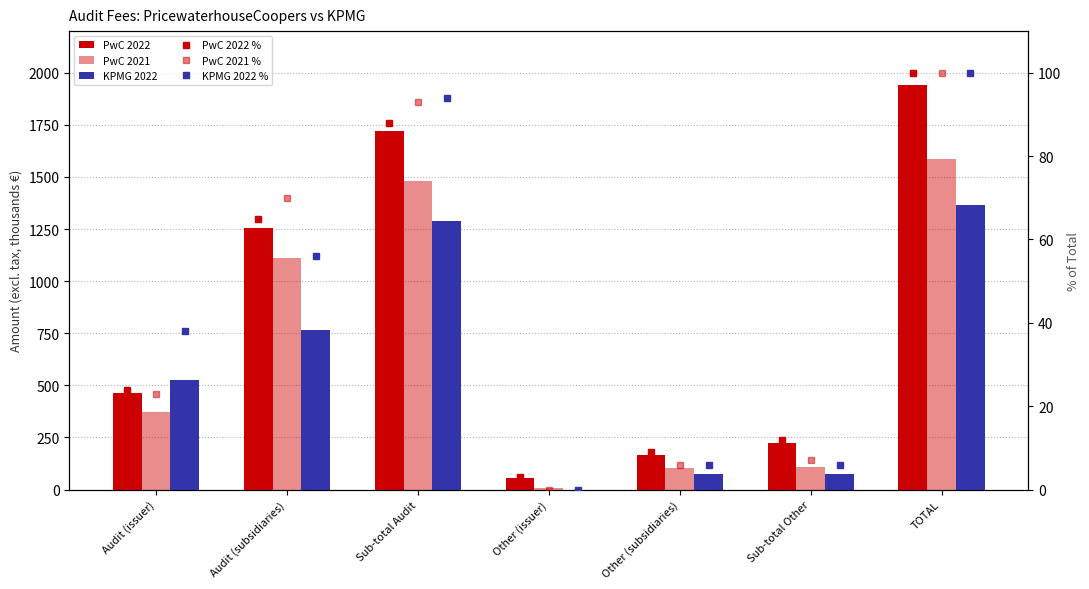

Rank the series at Other (issuer) from highest to lowest value.

PwC 2022, PwC 2021, PwC 2022 %, KPMG 2022, PwC 2021 %, KPMG 2022 %